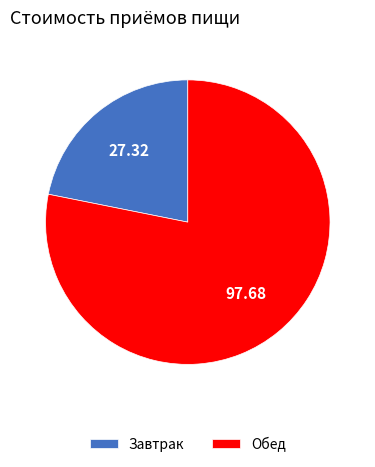

What is the ratio of the value at Завтрак to the value at Обед?

0.3